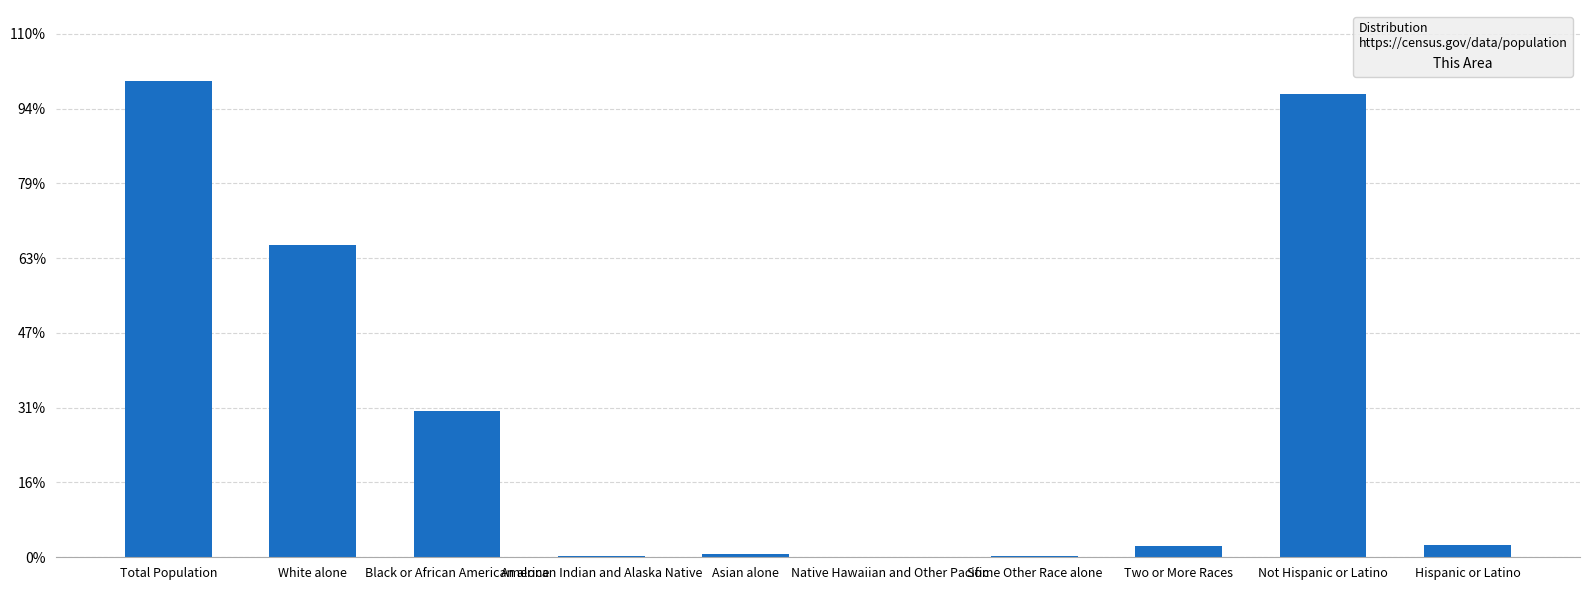

Reading left to right, transcribe all the data shown in this chart.

Total Population=5675	White alone=3718	Black or African American alone=1745	American Indian and Alaska Native=20	Asian alone=39	Native Hawaiian and Other Pacific=1	Some Other Race alone=21	Two or More Races=131	Not Hispanic or Latino=5524	Hispanic or Latino=151